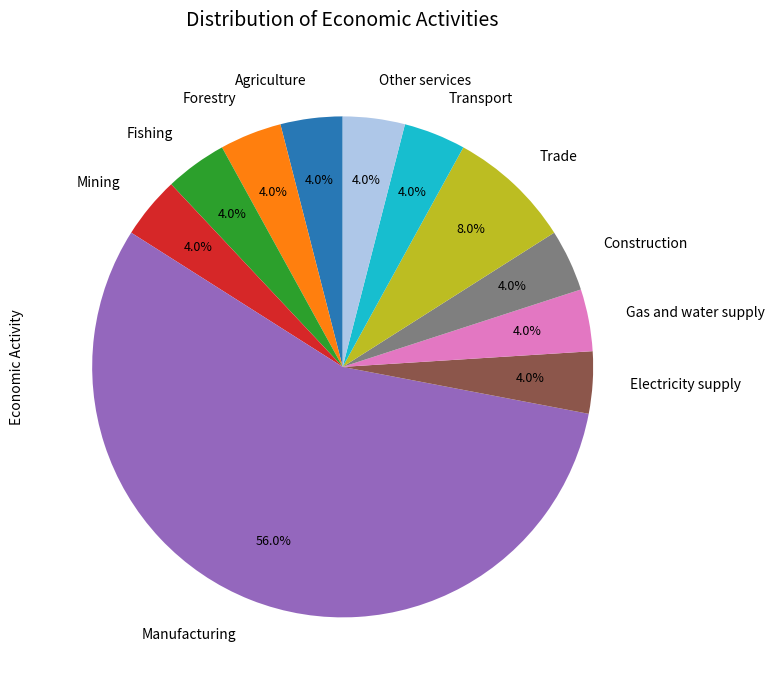

Is there any slice that represents more than half of the pie?

Yes